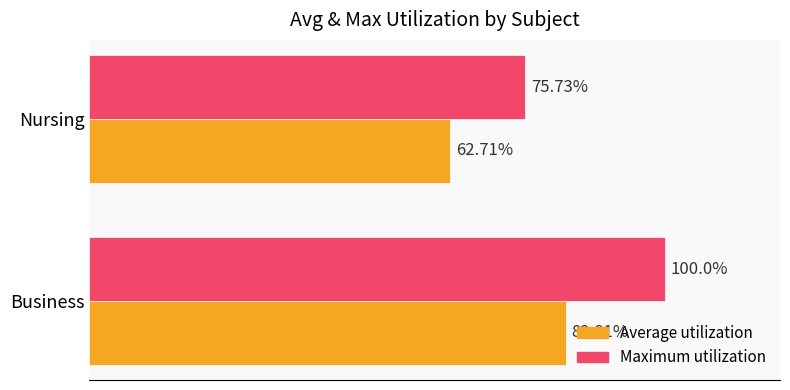

Which series has the widest spread of values?

Maximum utilization